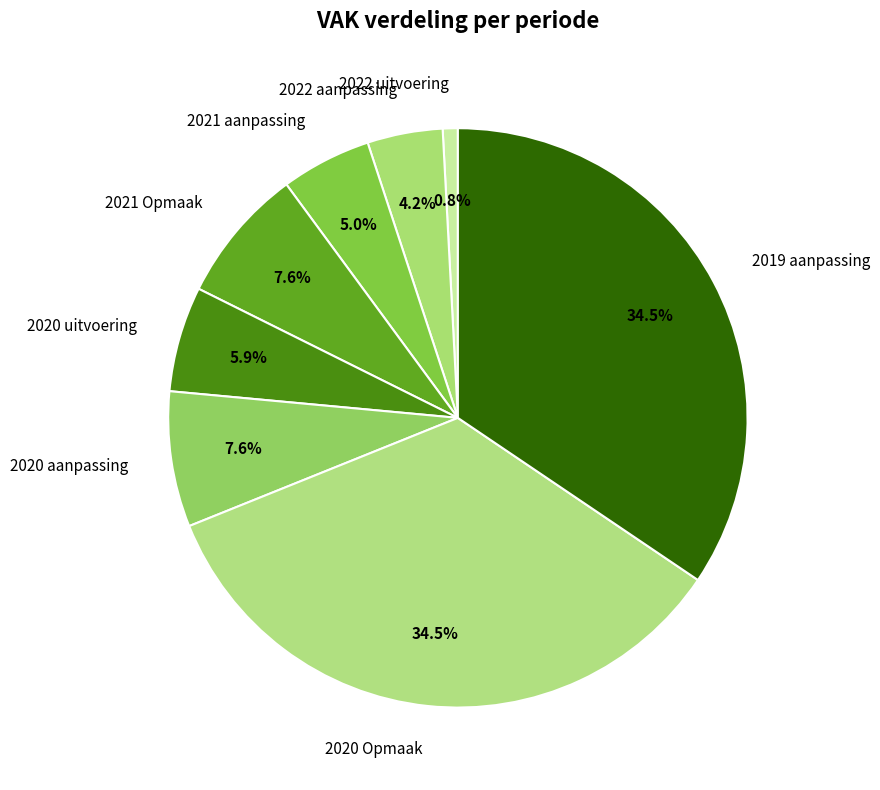

How many segments does this pie chart have?

8